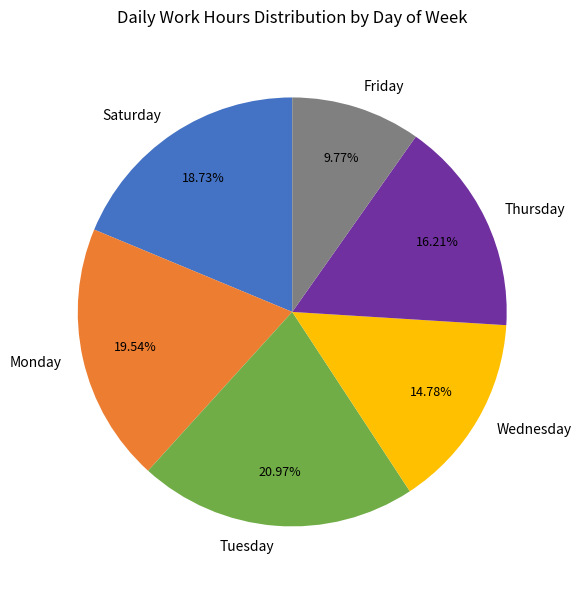

Which category has the biggest portion of the pie?

Tuesday